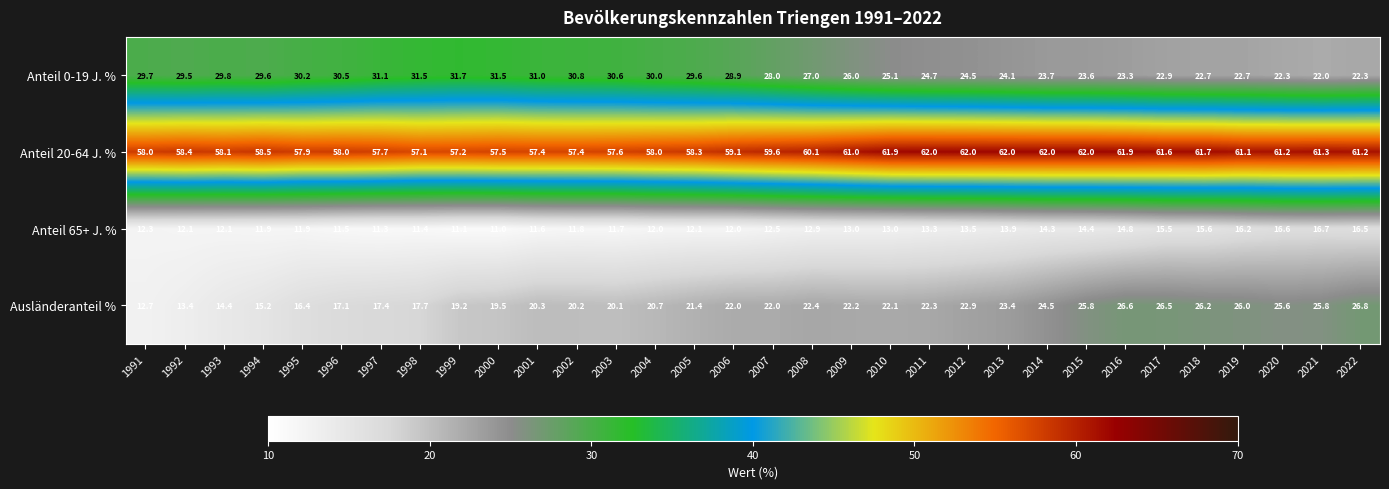

At which category is the sum across all series the highest?

2022